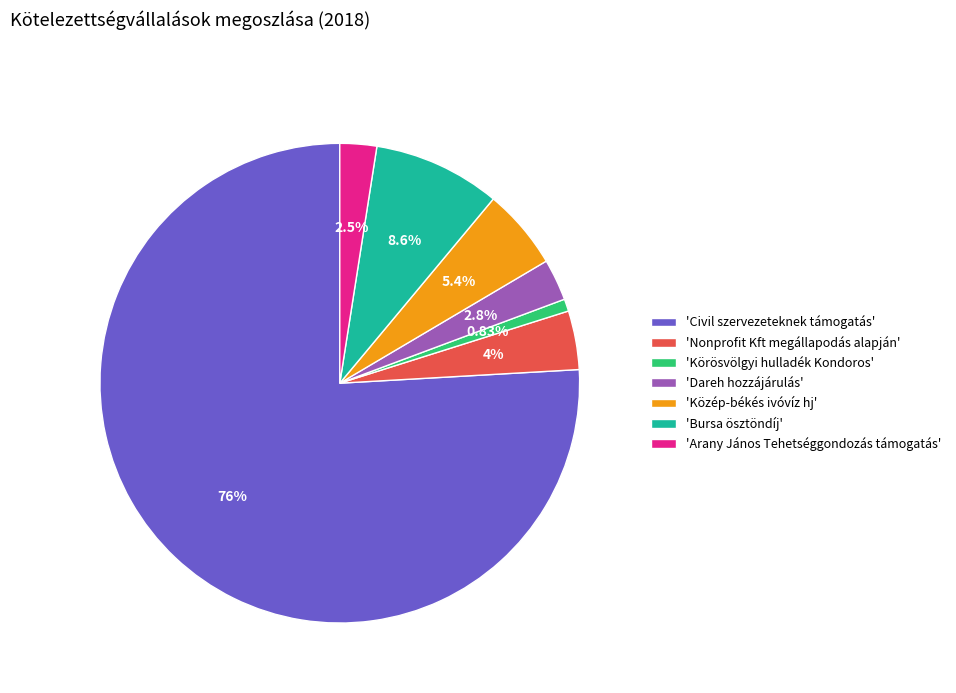

Which category has the smallest portion of the pie?

'Körösvölgyi hulladék Kondoros'